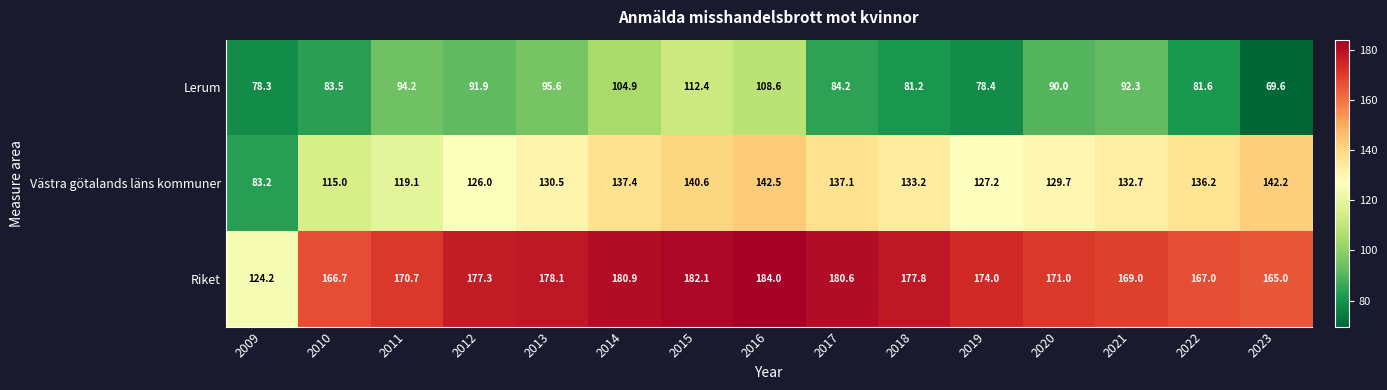

Which series has the largest range (max minus min)?

Riket